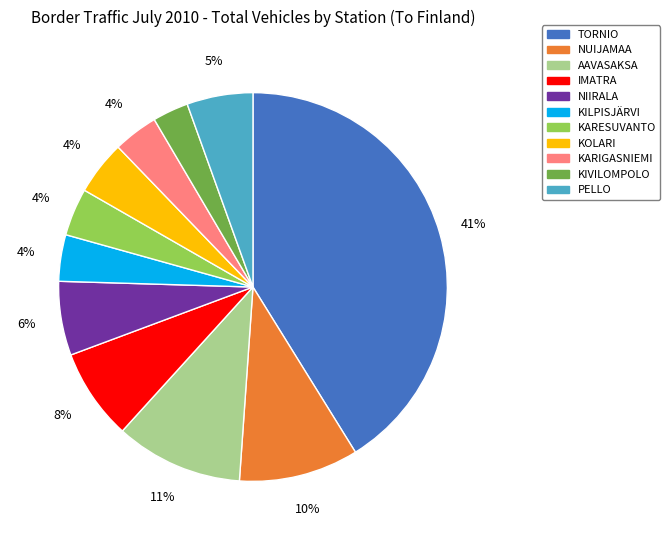

Which has a higher value, KOLARI or TORNIO?

TORNIO